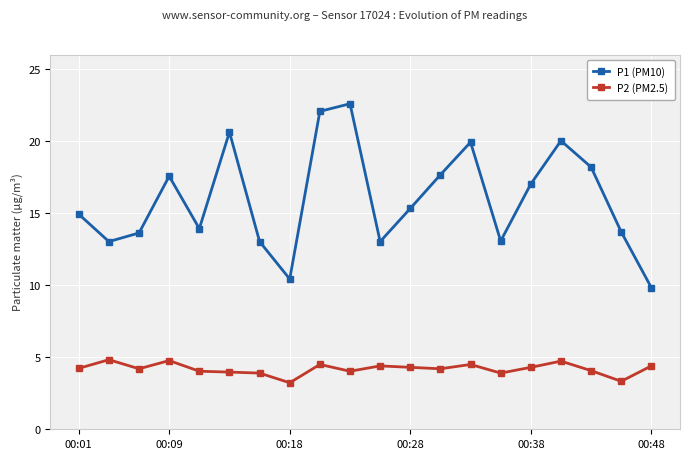

What is the highest value of the P1 (PM10) series?

22.6